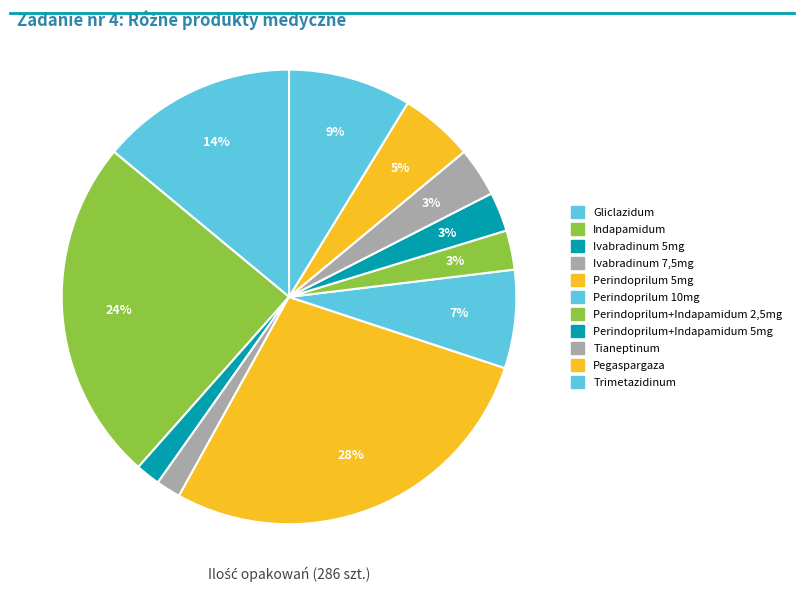

Which category has the smallest portion of the pie?

Ivabradinum 5mg